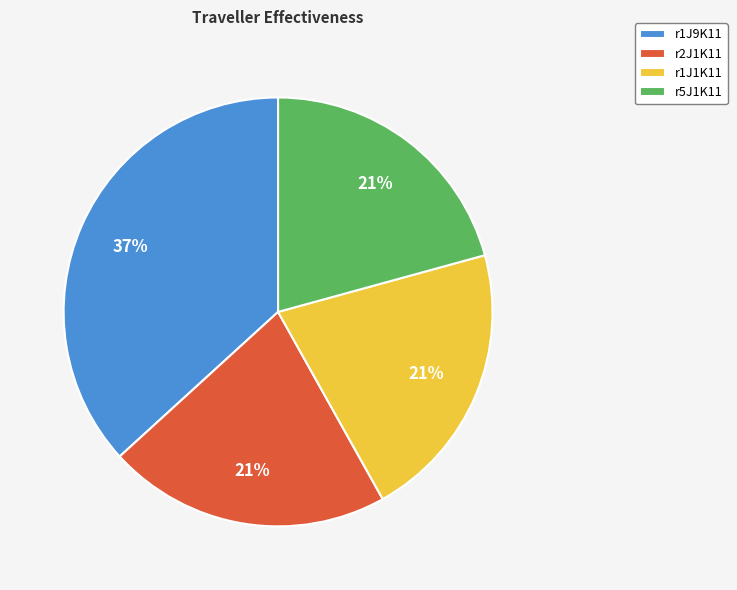

Is r1J9K11 the majority of the pie?

No